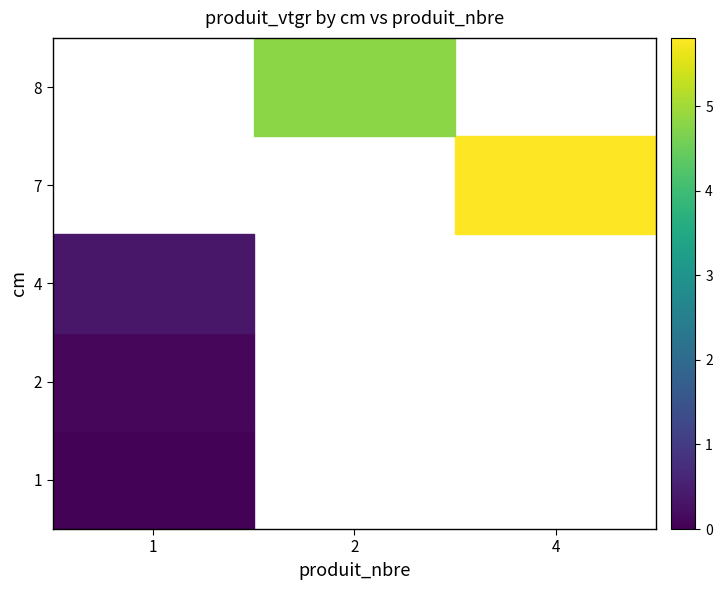

Which has a higher value, 1 or 4?

4